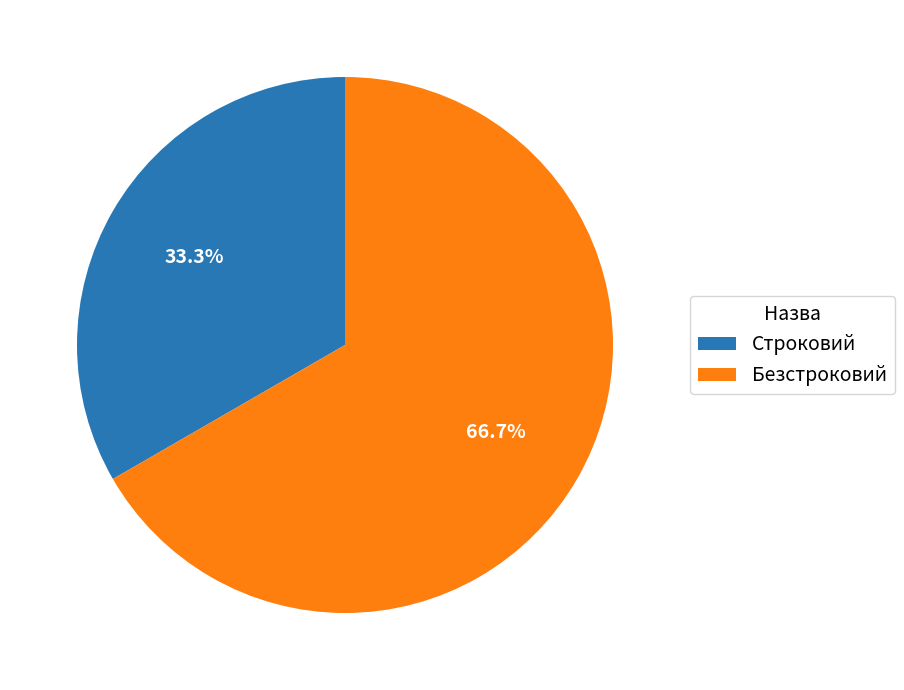

Count the number of slices in the pie.

2